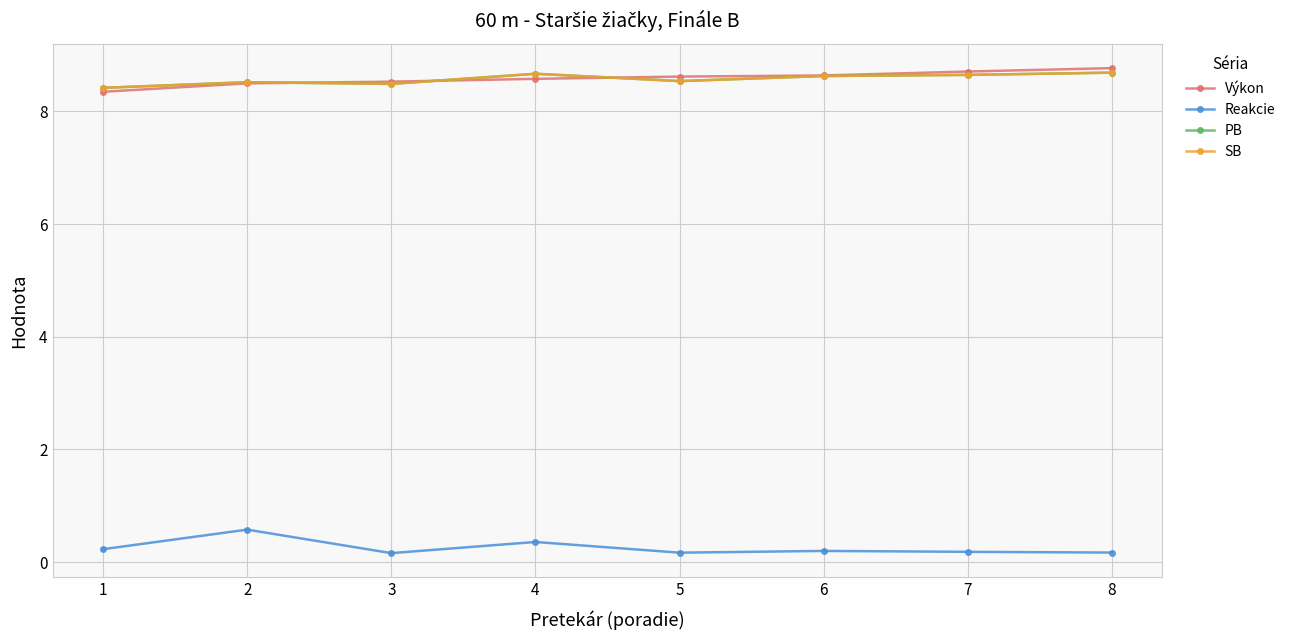

Which category has the lowest value in the SB series?

1